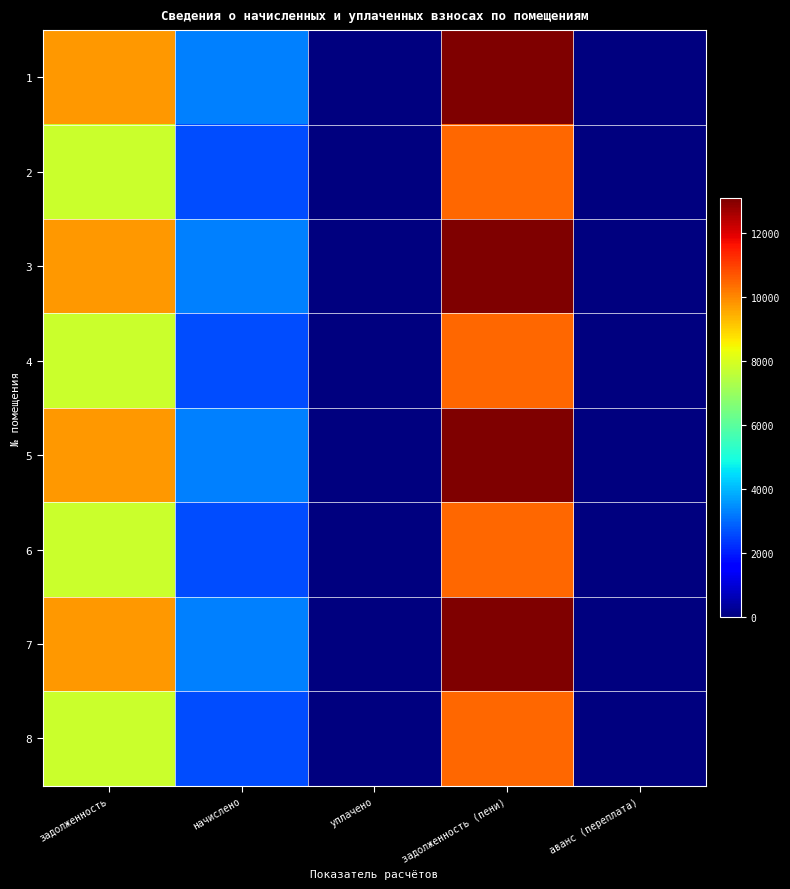

Reading left to right, list all the values displayed in this chart.

1: задолженность=9772.8	начислено=3298.3	уплачено=0.0	задолженность (пени)=13071.1	аванс (переплата)=0.0
2: задолженность=7795.2	начислено=2630.9	уплачено=0.0	задолженность (пени)=10426.1	аванс (переплата)=0.0
3: задолженность=9772.8	начислено=3298.3	уплачено=0.0	задолженность (пени)=13071.1	аванс (переплата)=0.0
4: задолженность=7795.2	начислено=2630.9	уплачено=0.0	задолженность (пени)=10426.1	аванс (переплата)=0.0
5: задолженность=9772.8	начислено=3298.3	уплачено=0.0	задолженность (пени)=13071.1	аванс (переплата)=0.0
6: задолженность=7795.2	начислено=2630.9	уплачено=0.0	задолженность (пени)=10426.1	аванс (переплата)=0.0
7: задолженность=9772.8	начислено=3298.3	уплачено=0.0	задолженность (пени)=13071.1	аванс (переплата)=0.0
8: задолженность=7795.2	начислено=2630.9	уплачено=0.0	задолженность (пени)=10426.1	аванс (переплата)=0.0